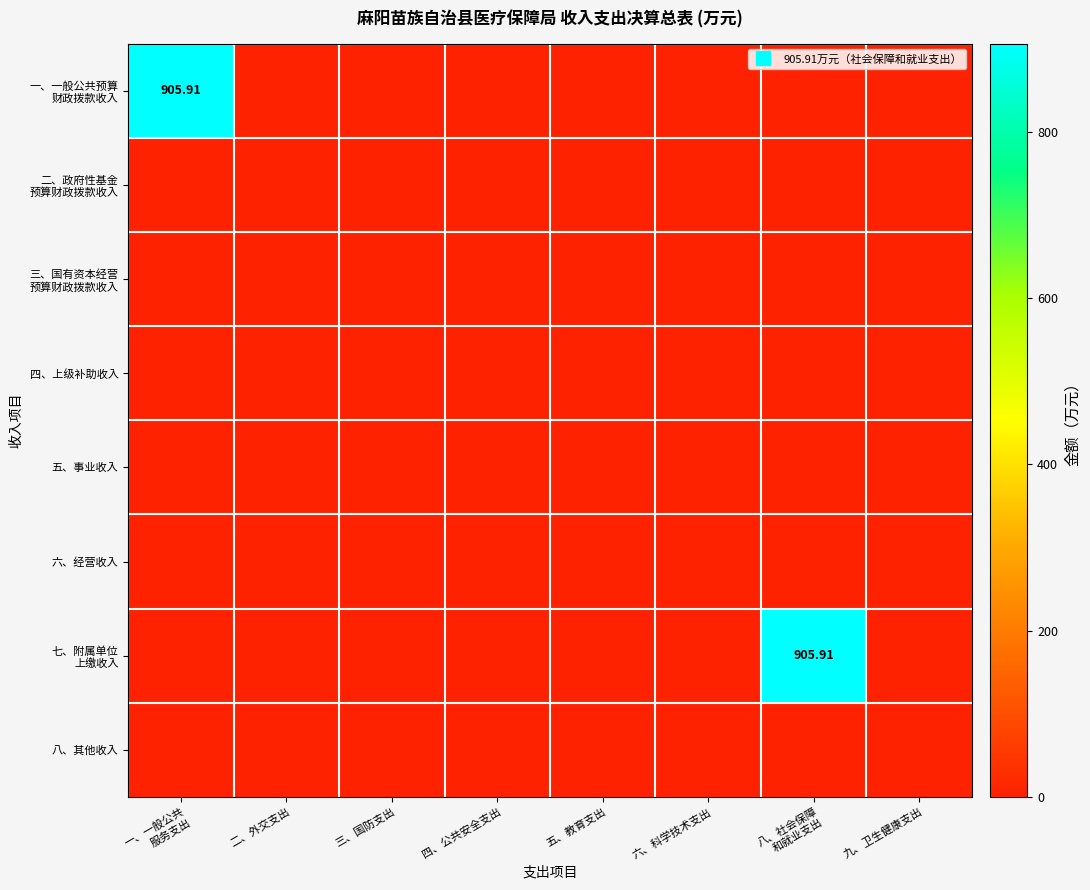

Which series has the largest total across all categories?

一、一般公共预算 财政拨款收入